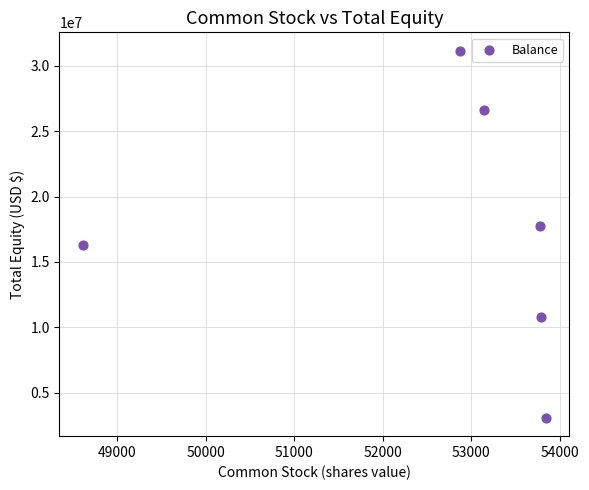

What is the range of Y values (max minus min)?

28087791